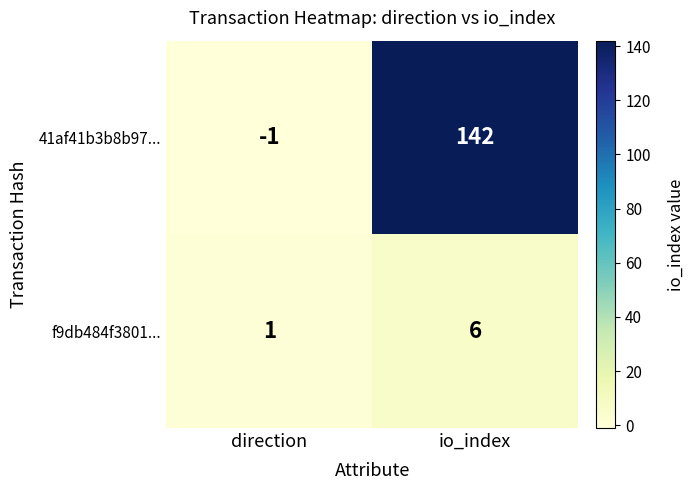

The 41af41b3b8b97... series shows -1 at direction. True or false?

True